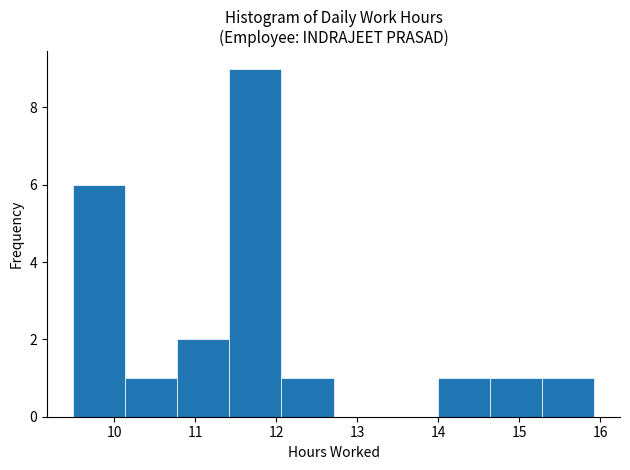

Which range on the x-axis has the tallest bar?

11.4 to 12.1